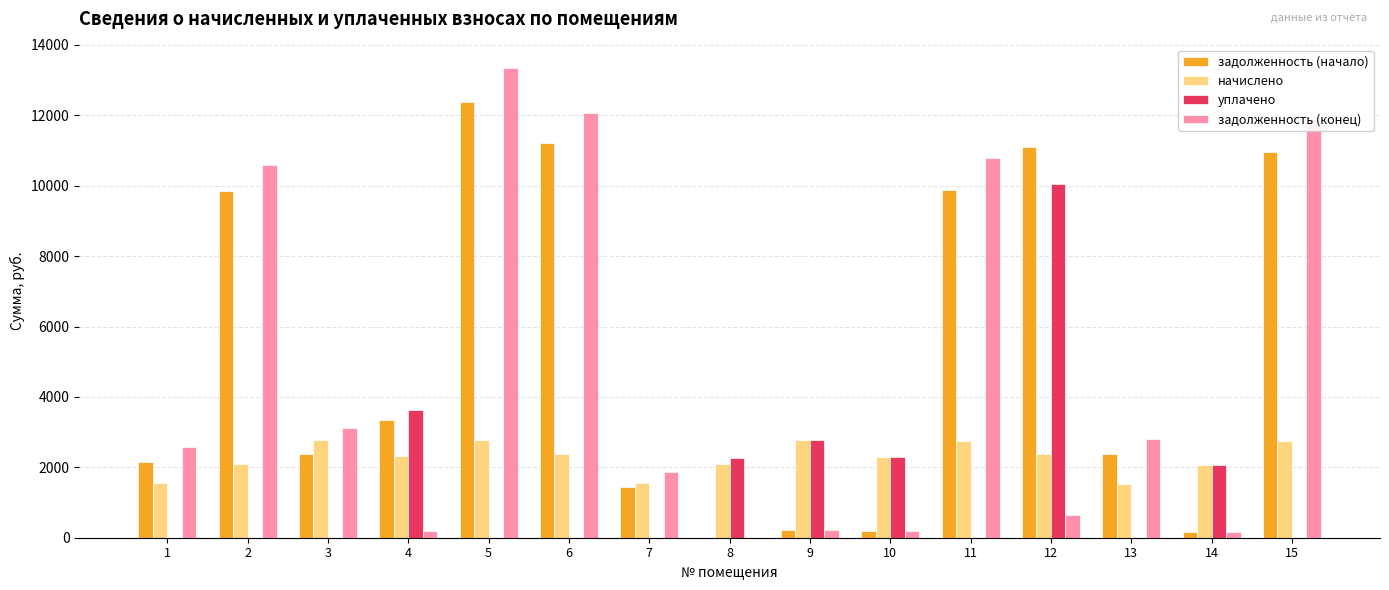

Count the number of data series in this chart.

4